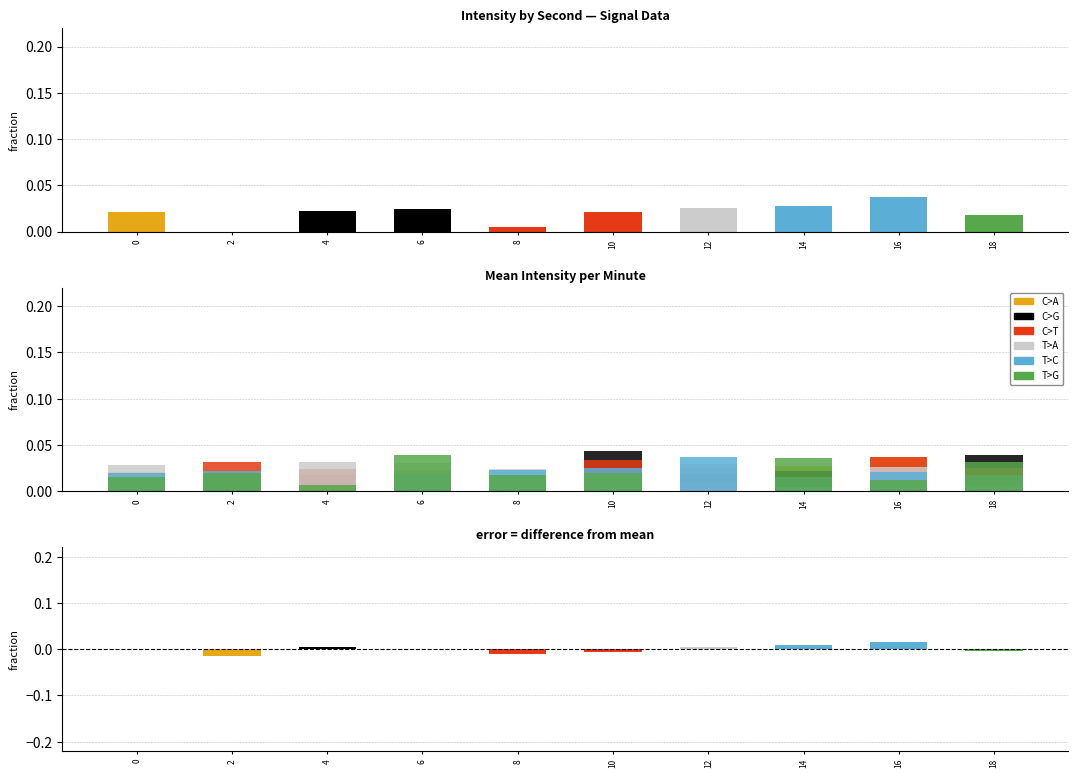

Rank the series by their maximum value, from lowest to highest.

T>A, C>T, T>C, C>A, T>G, C>G